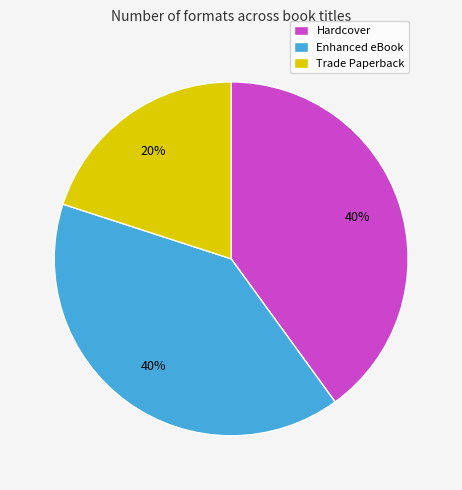

What is the smallest slice in the pie chart?

Trade Paperback